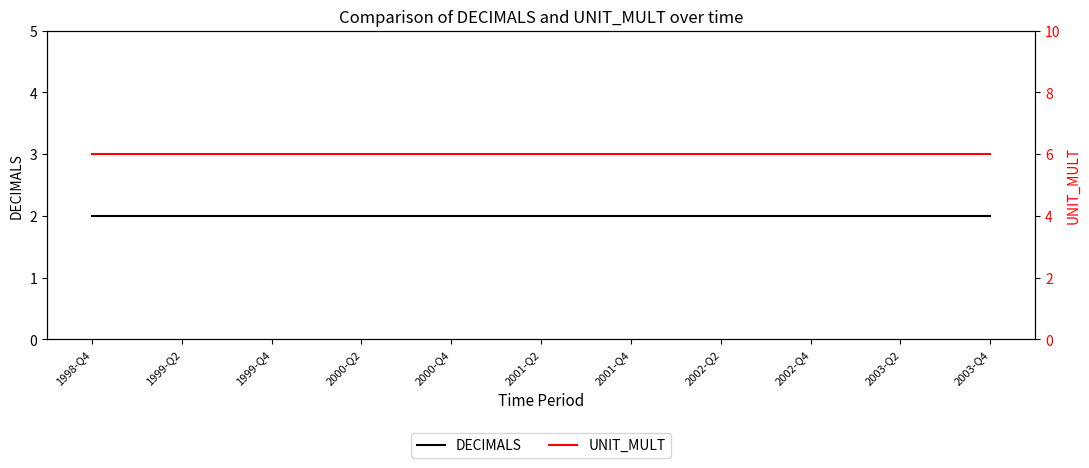

True or false: DECIMALS has more than 0 interior local peaks.

False